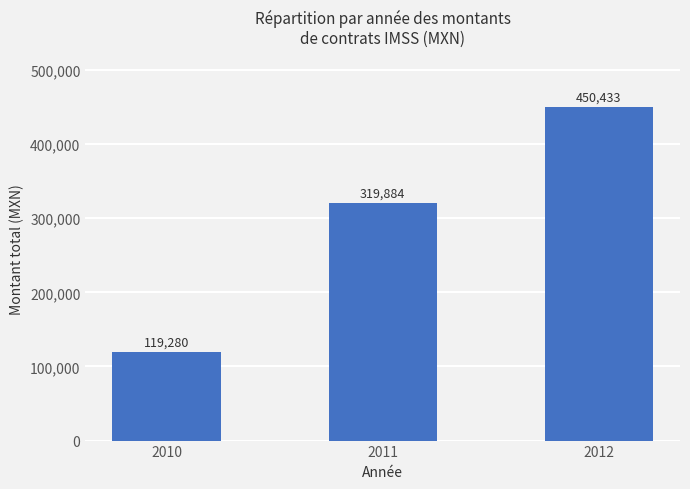

Is it true that the value at 2012 is 450433.2?

True